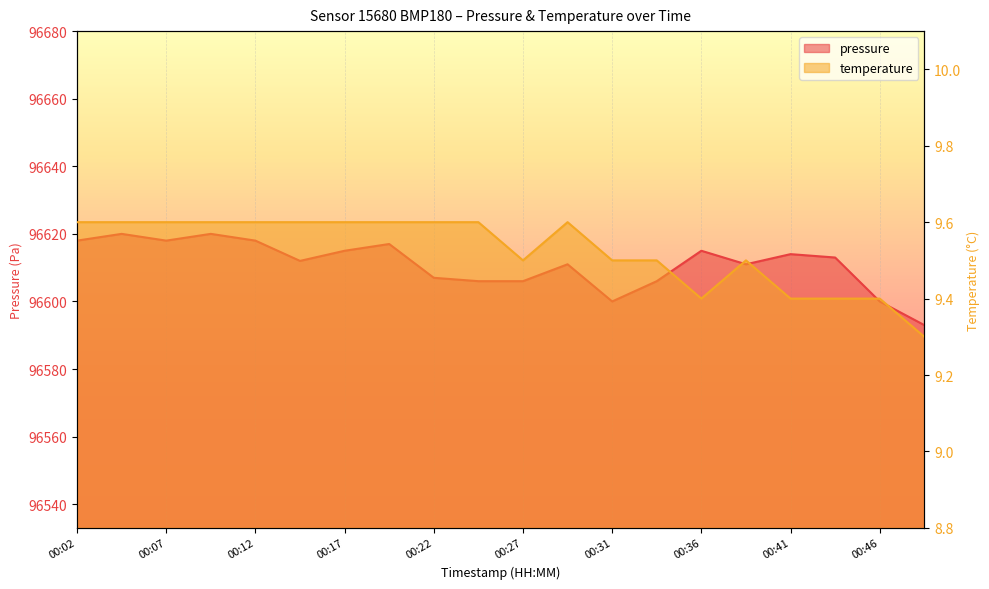

The temperature series shows 6.6 at 00:31. True or false?

False